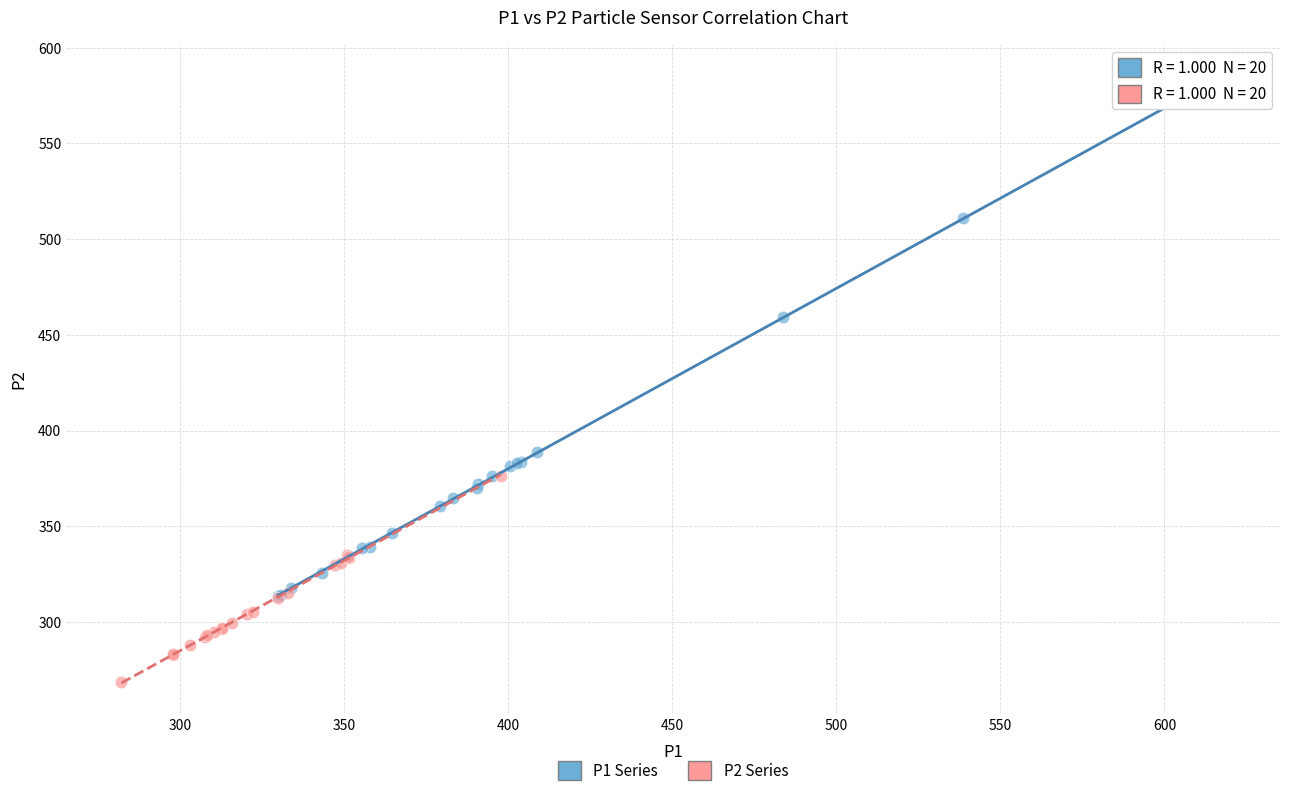

What are all the series names shown in the legend?

P1 Series, P2 Series